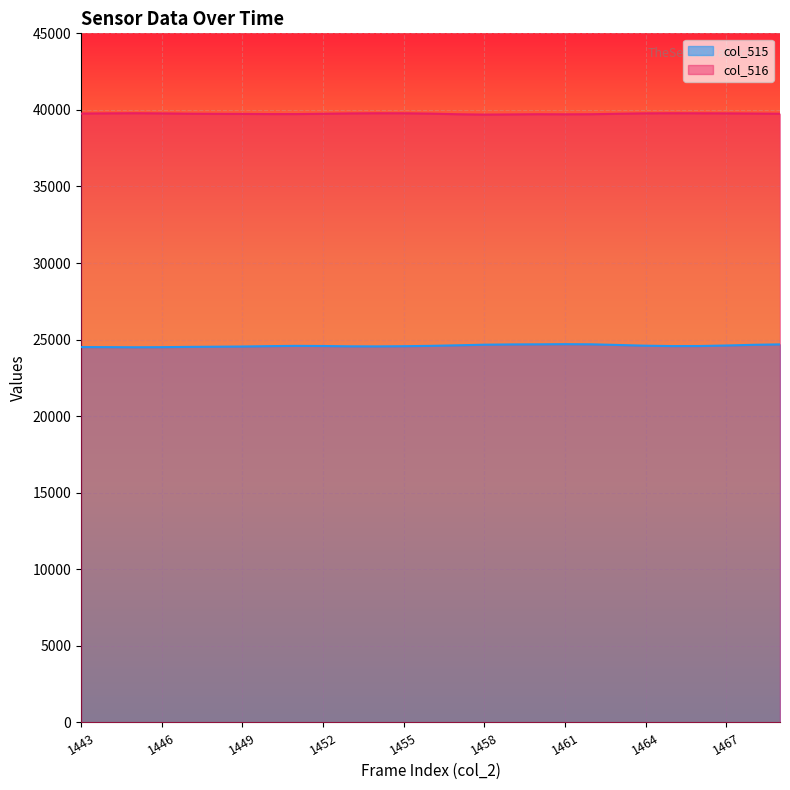

What is the value of the col_516 point at the 18th from the left?

39792